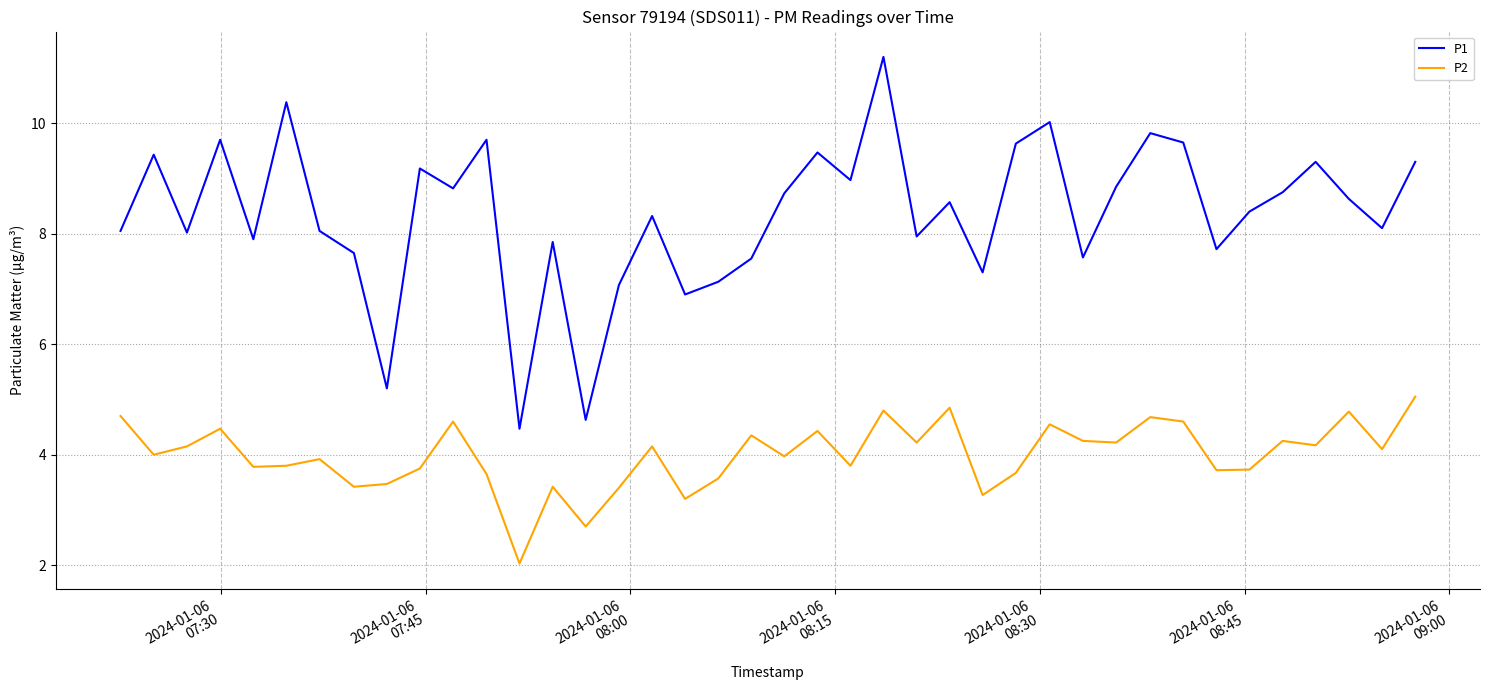

What is the difference between the maximum and minimum values in the P2 series?

3.0